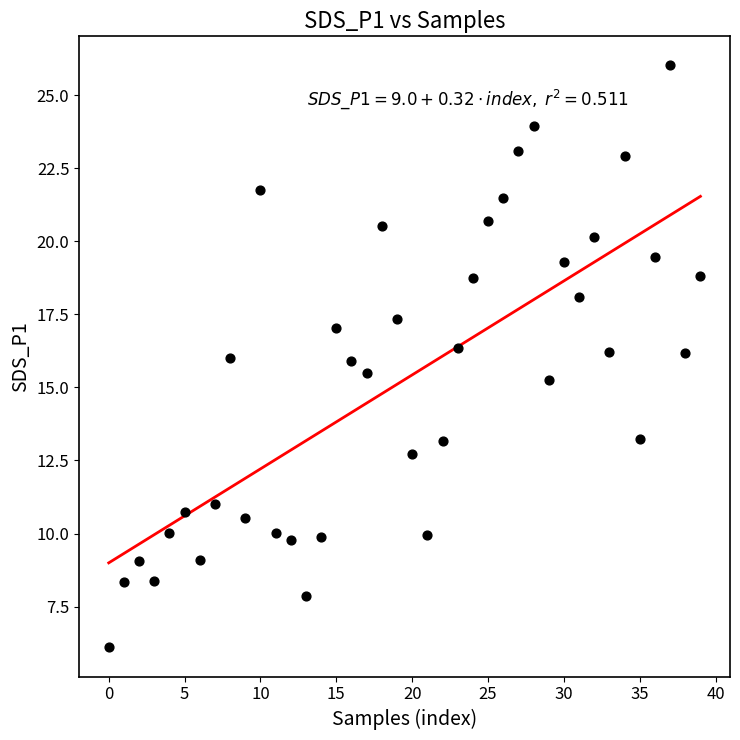

What is the range of Y values (max minus min)?

19.9